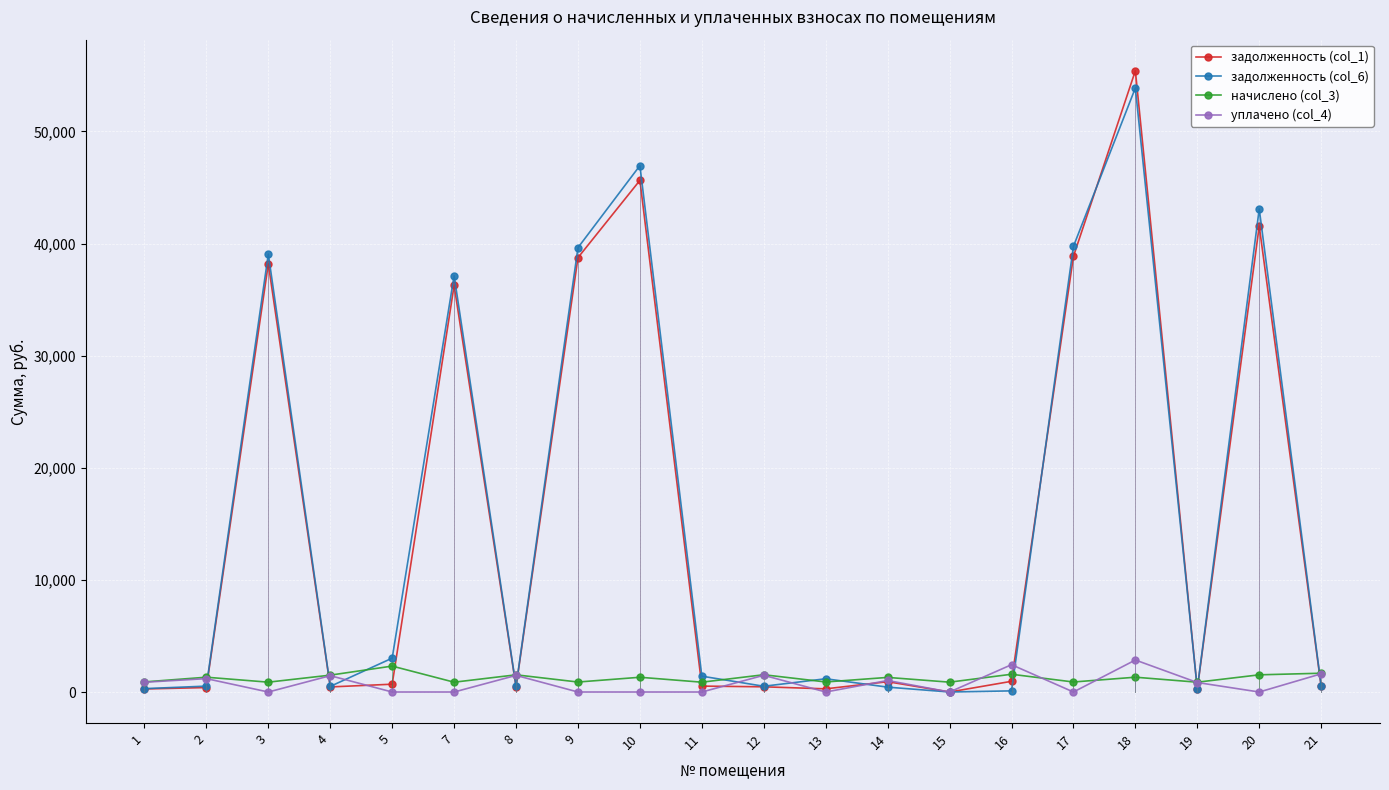

Which series has the widest spread of values?

задолженность (col_1)